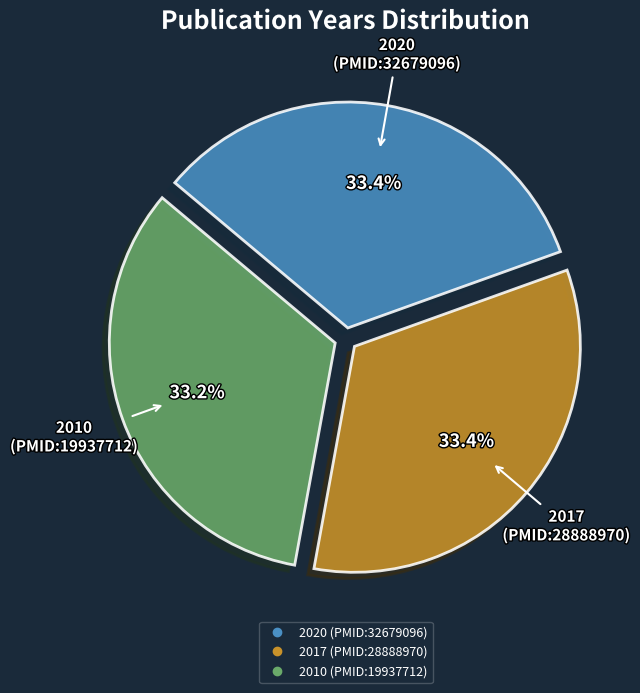

Does 2020 (PMID:32679096) represent more than half of the total?

No